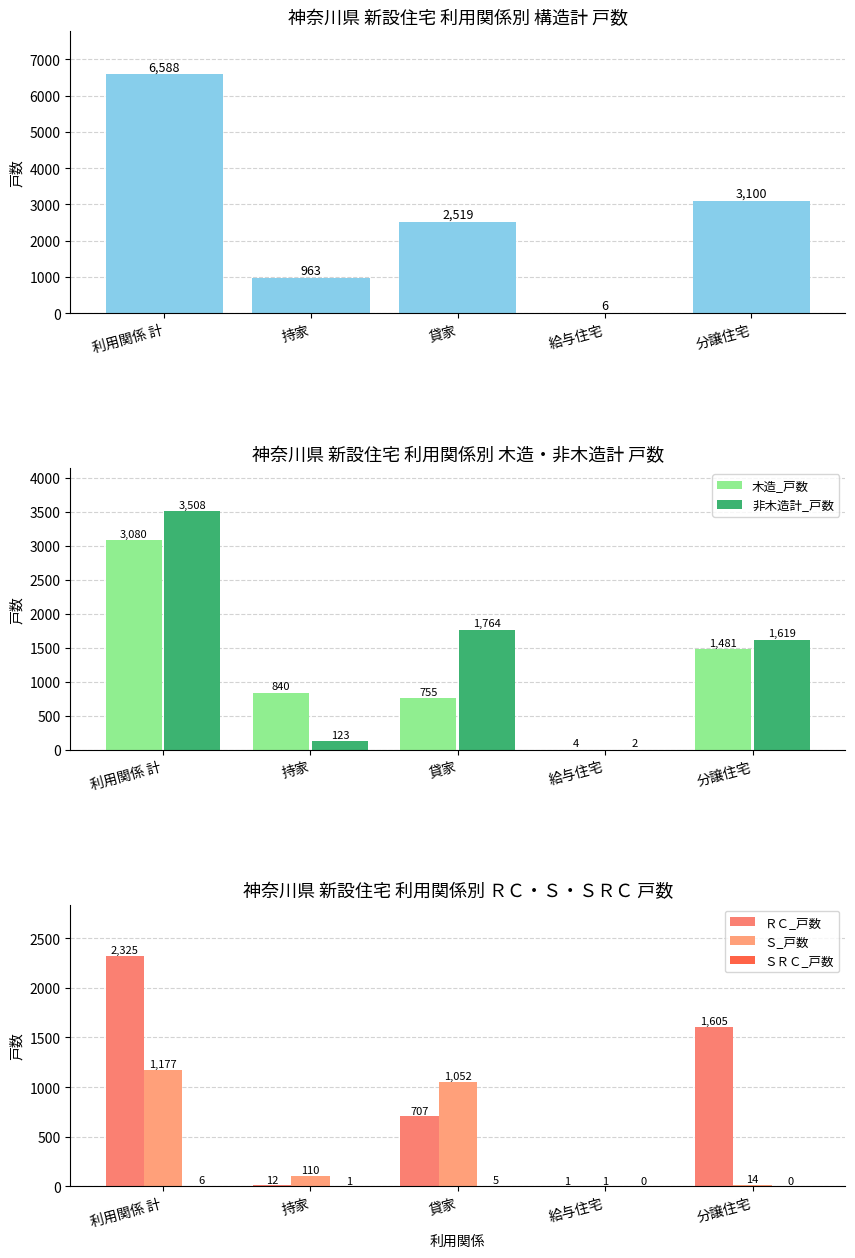

Reading left to right, transcribe all the data shown in this chart.

構造計_戸数: 利用関係 計=6588	持家=963	貸家=2519	給与住宅=6	分譲住宅=3100
木造_戸数: 利用関係 計=3080	持家=840	貸家=755	給与住宅=4	分譲住宅=1481
非木造計_戸数: 利用関係 計=3508	持家=123	貸家=1764	給与住宅=2	分譲住宅=1619
ＲＣ_戸数: 利用関係 計=2325	持家=12	貸家=707	給与住宅=1	分譲住宅=1605
Ｓ_戸数: 利用関係 計=1177	持家=110	貸家=1052	給与住宅=1	分譲住宅=14
ＳＲＣ_戸数: 利用関係 計=6	持家=1	貸家=5	給与住宅=0	分譲住宅=0